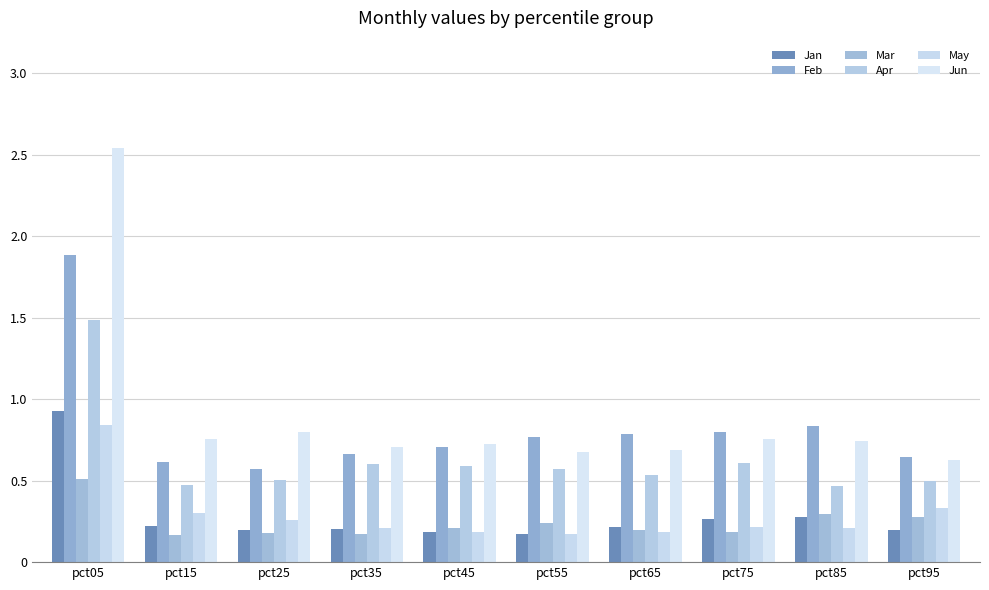

What is the value of the Apr bar at the 5th from the left?

0.6